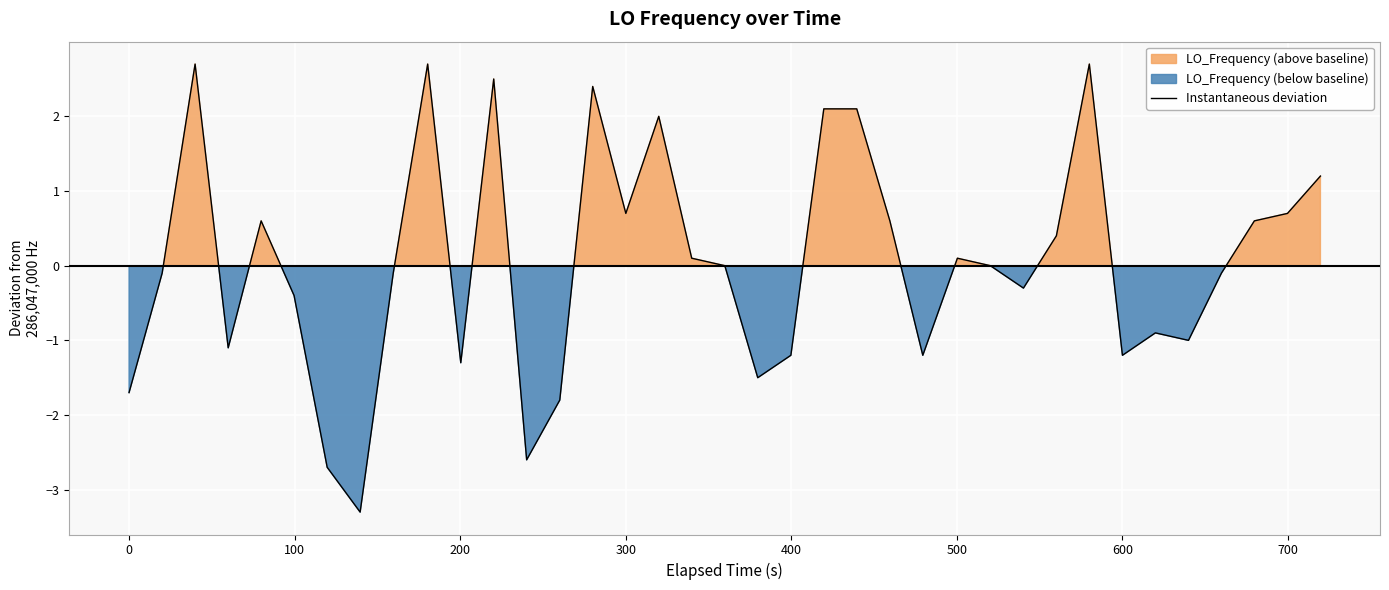

What is the lowest value of the Instantaneous deviation series?

-3.3